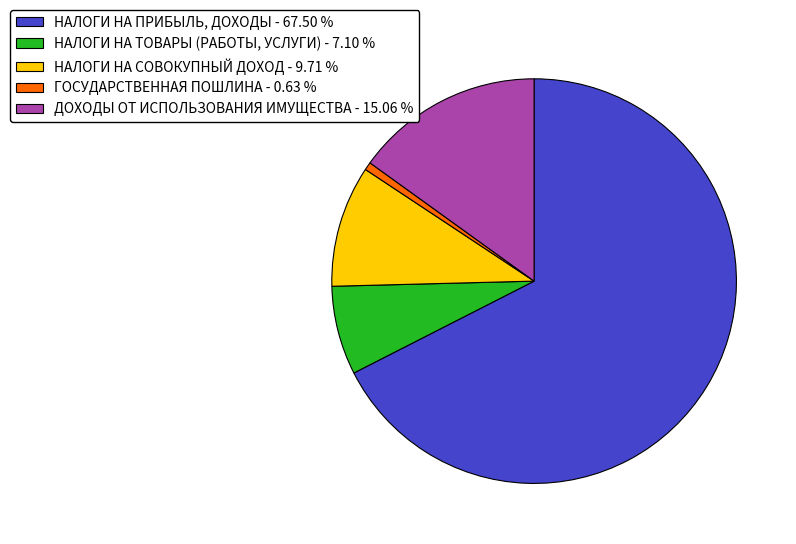

Is the sum of ГОСУДАРСТВЕННАЯ ПОШЛИНА - 0.63 % and НАЛОГИ НА ПРИБЫЛЬ, ДОХОДЫ - 67.50 % greater than half?

Yes